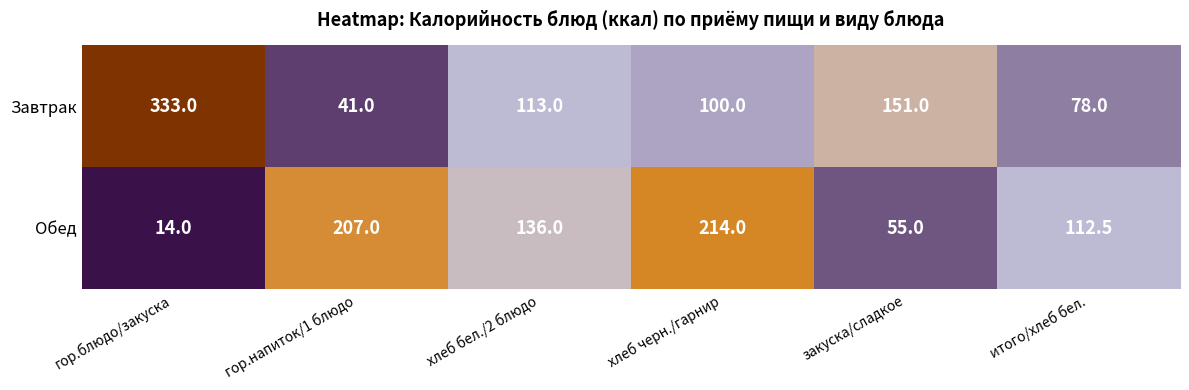

At which category does the chart reach its peak across all series?

гор.блюдо/закуска